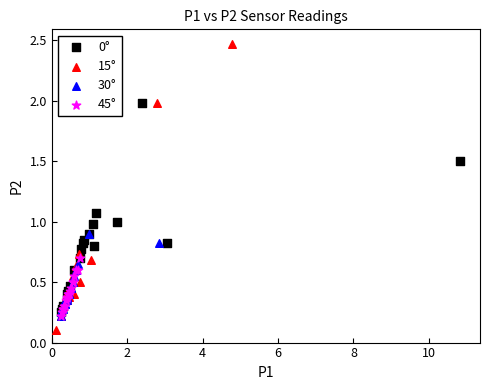

Which series contains the highest Y value?

15°